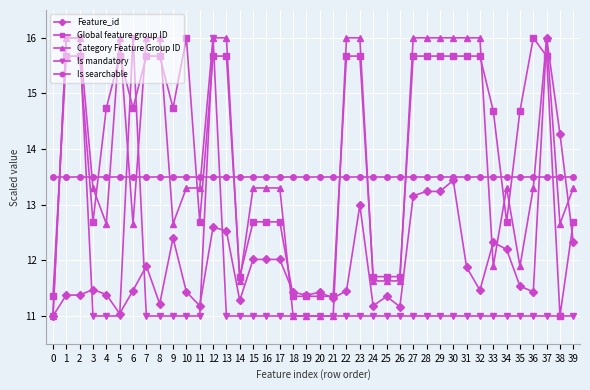

The value of Is searchable at 25 is 19.7. True or false?

False